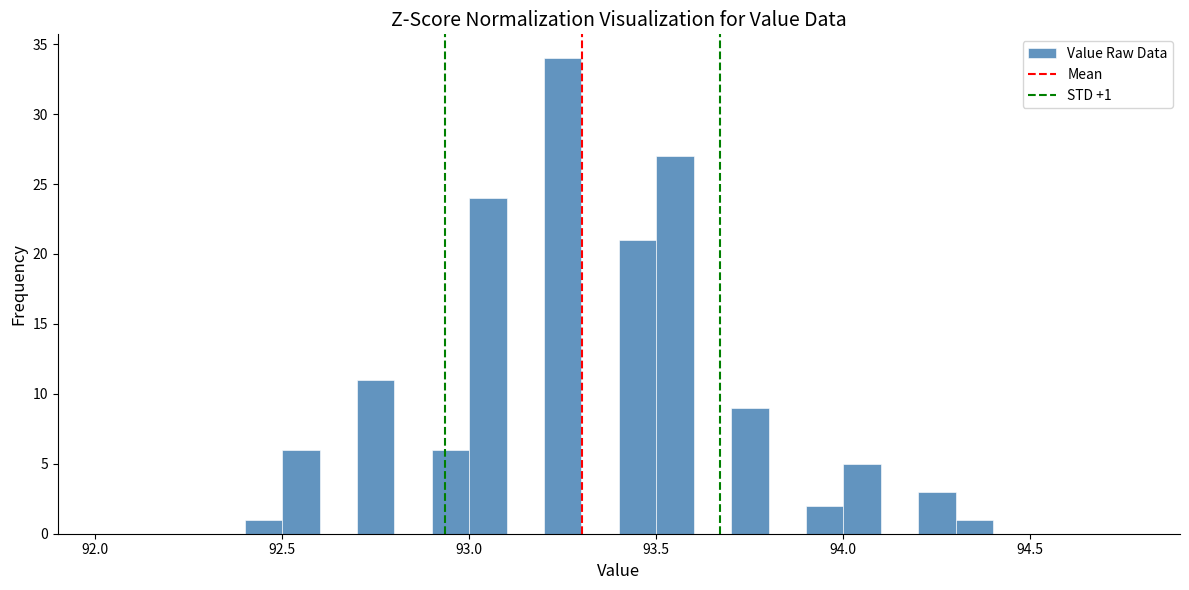

Around what value on the x-axis is the tallest bar? Give the approximate position of its centre, as read against the axis.

93.25